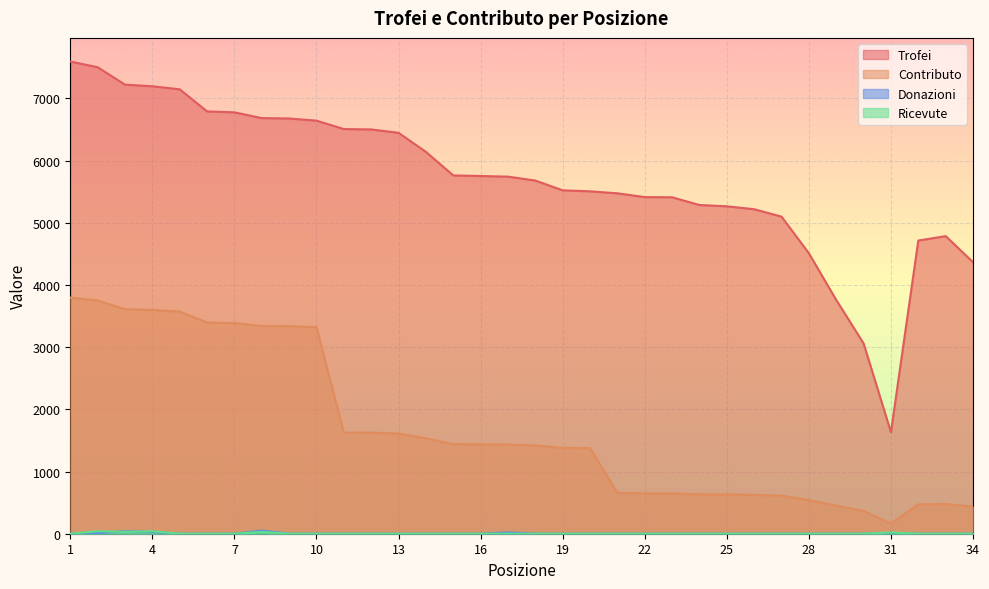

True or false: Ricevute and Trofei cross at least once.

False